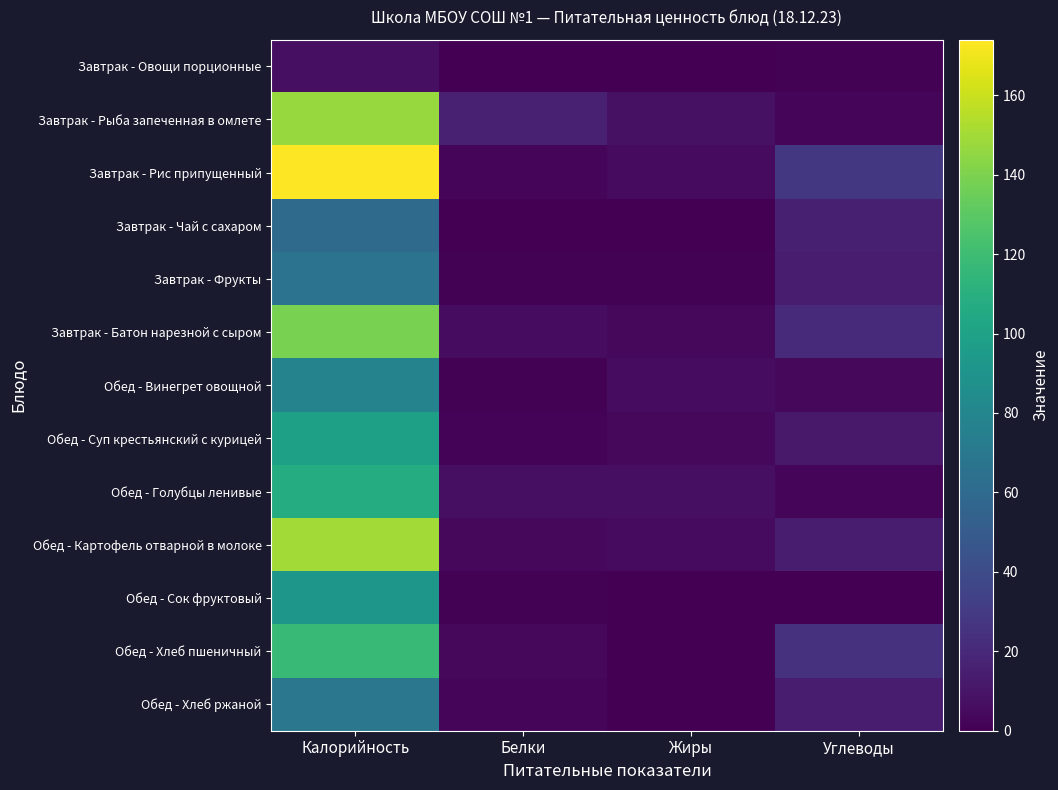

Which has a higher value, Калорийность or Жиры?

Калорийность